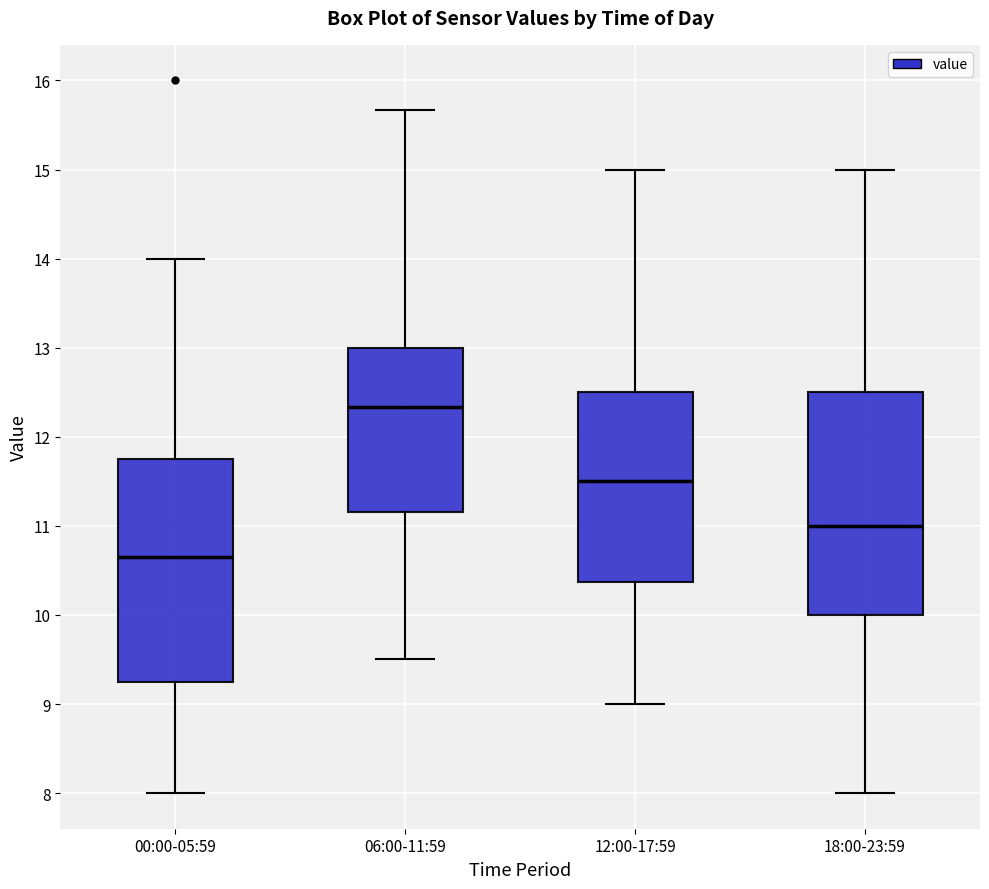

Reading left to right, read every box against the y-axis: the position of its median line, the range the box covers, and the ends of its whiskers. The values are not printed on the chart, so give them approximately, as read against the axis.

00:00-05:59: median 10.6, box 9.2 to 11.8, whiskers 8.0 to 14.0
06:00-11:59: median 12.3, box 11.2 to 13.0, whiskers 9.5 to 15.7
12:00-17:59: median 11.5, box 10.4 to 12.5, whiskers 9.0 to 15.0
18:00-23:59: median 11.0, box 10.0 to 12.5, whiskers 8.0 to 15.0